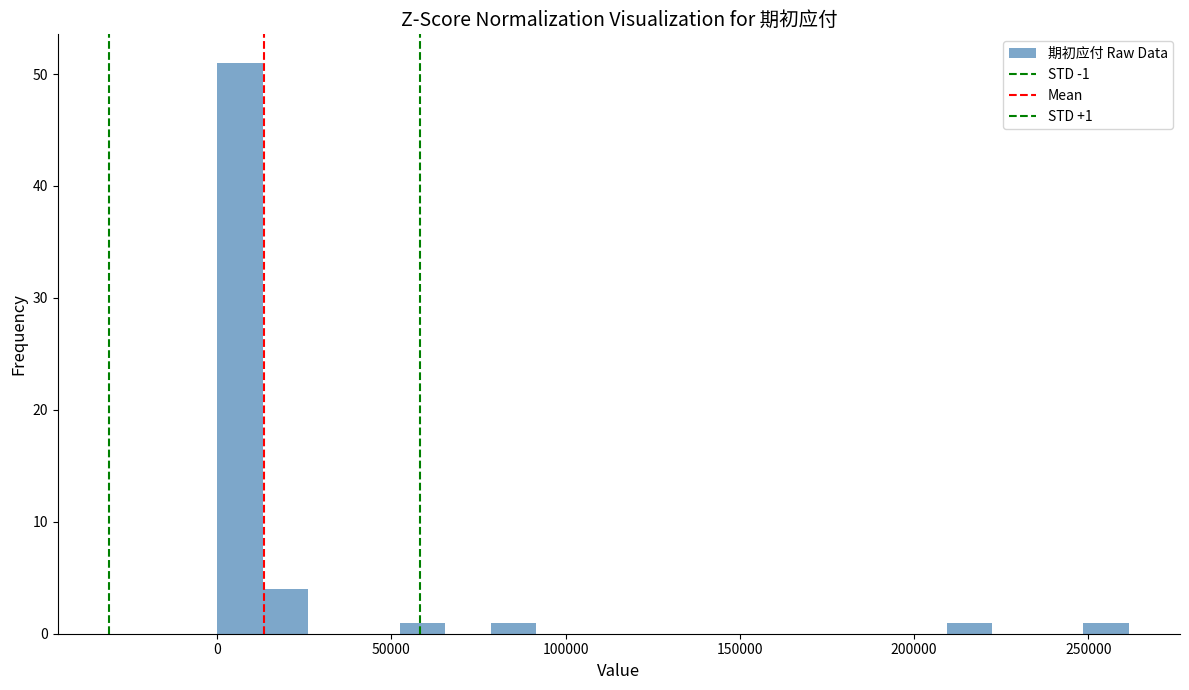

Around what value on the x-axis is the tallest bar? Give the approximate position of its centre, as read against the axis.

5000